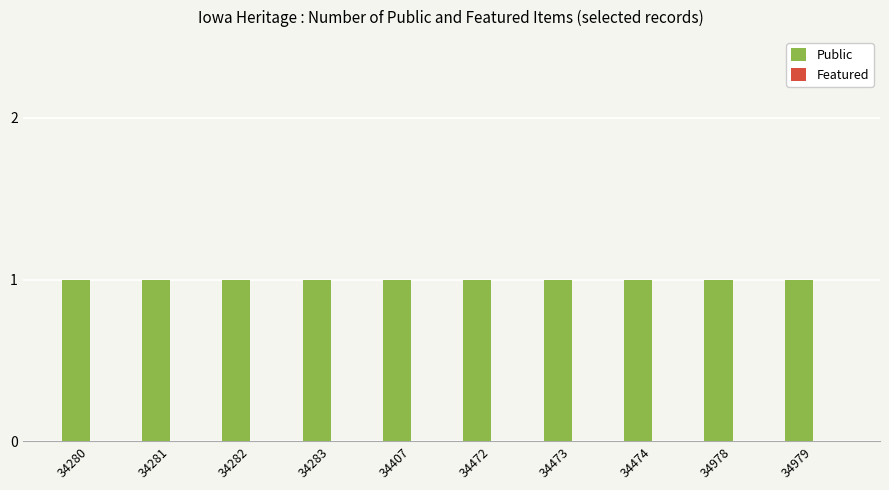

What is the difference between the highest and lowest values at 34979?

1